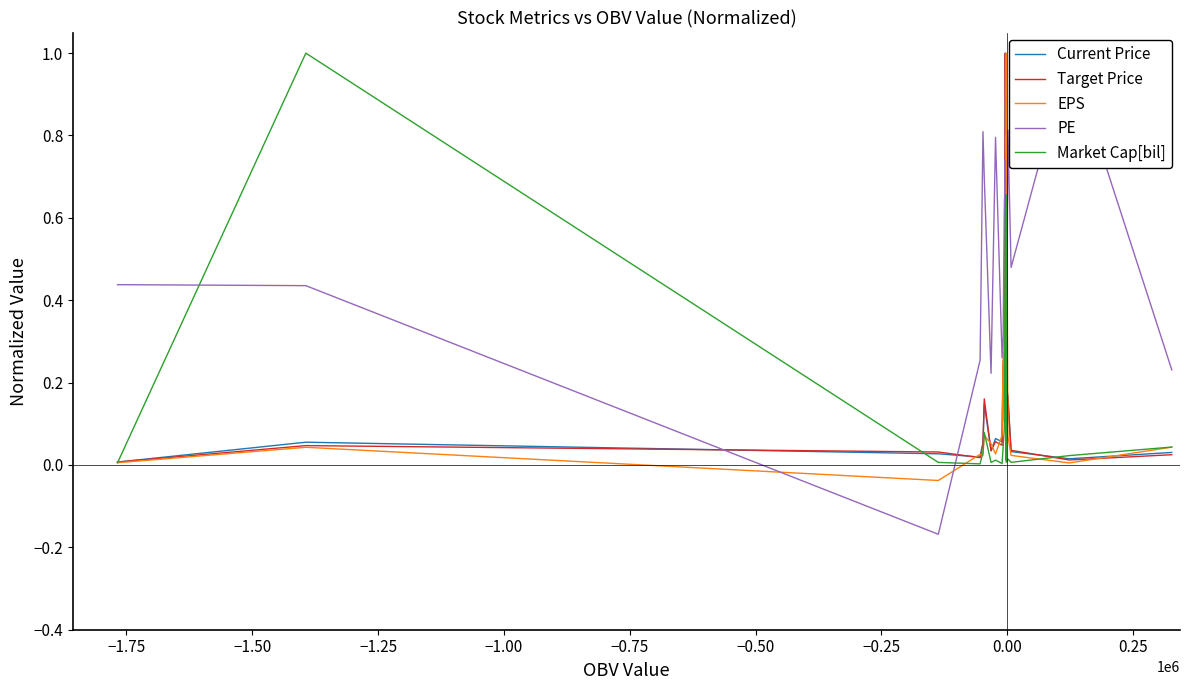

Is the value of Current Price at 14 greater than the value of EPS at −1.75?

Yes